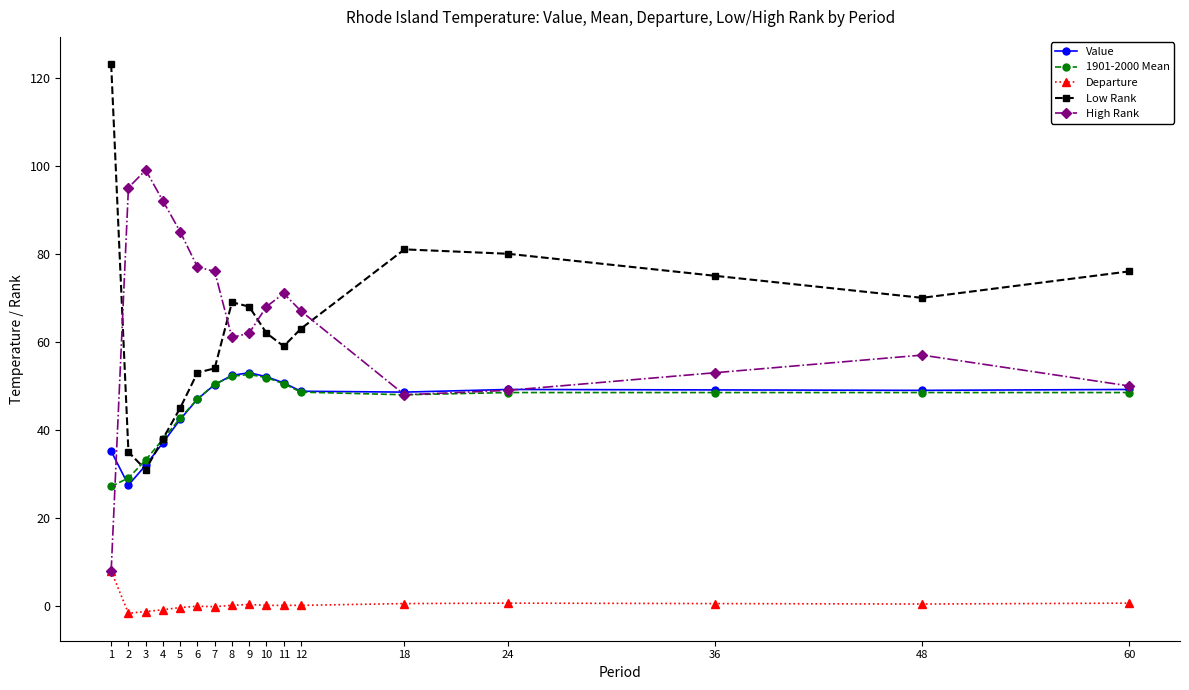

What is the maximum value shown in the chart?

123.0